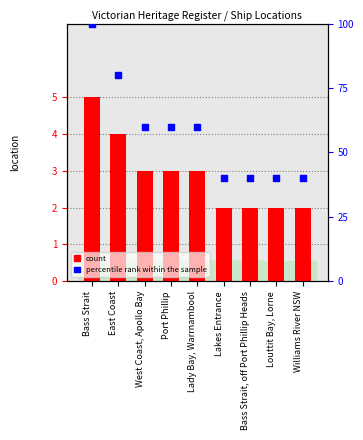

Which series has the widest spread of Y values?

percentile rank within the sample